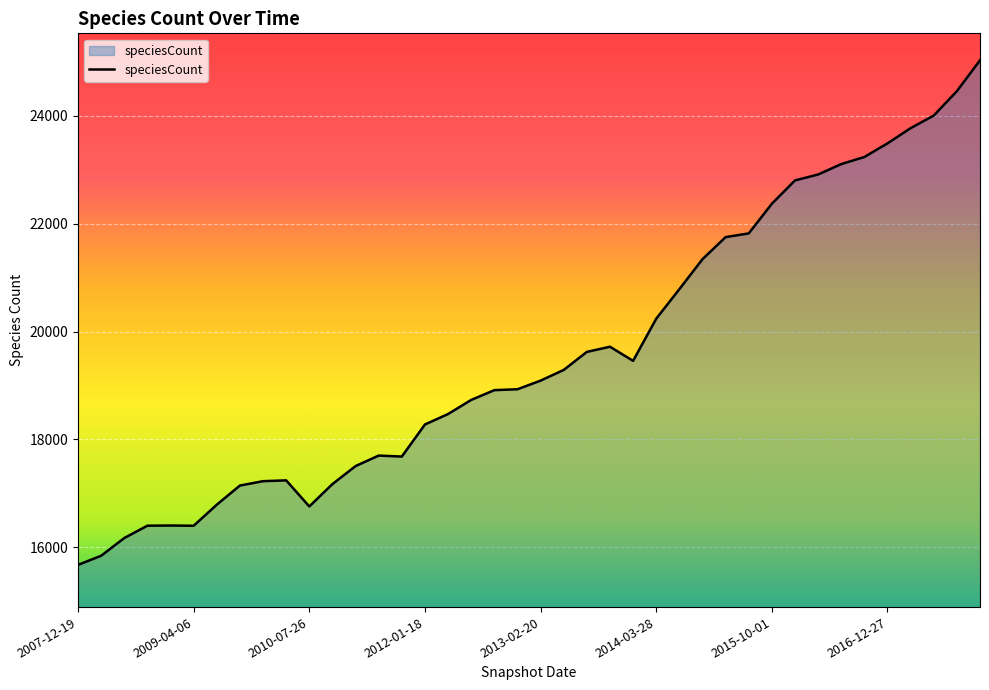

What is the minimum value shown in the chart?

15670